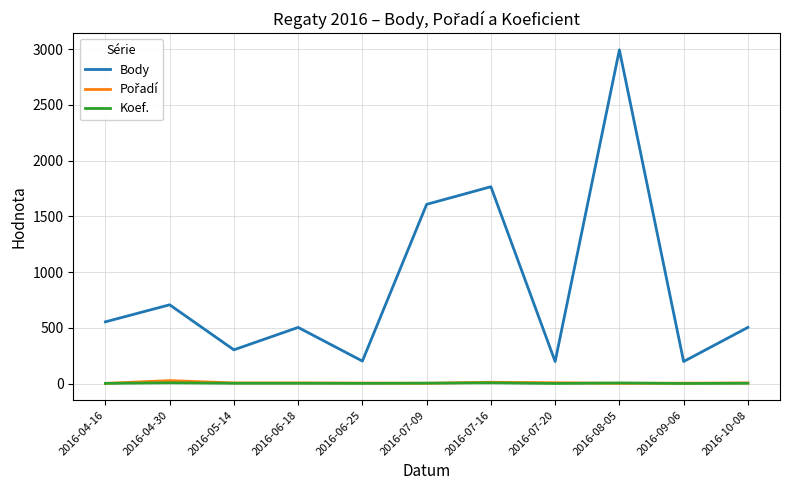

Which series has the largest total across all categories?

Body